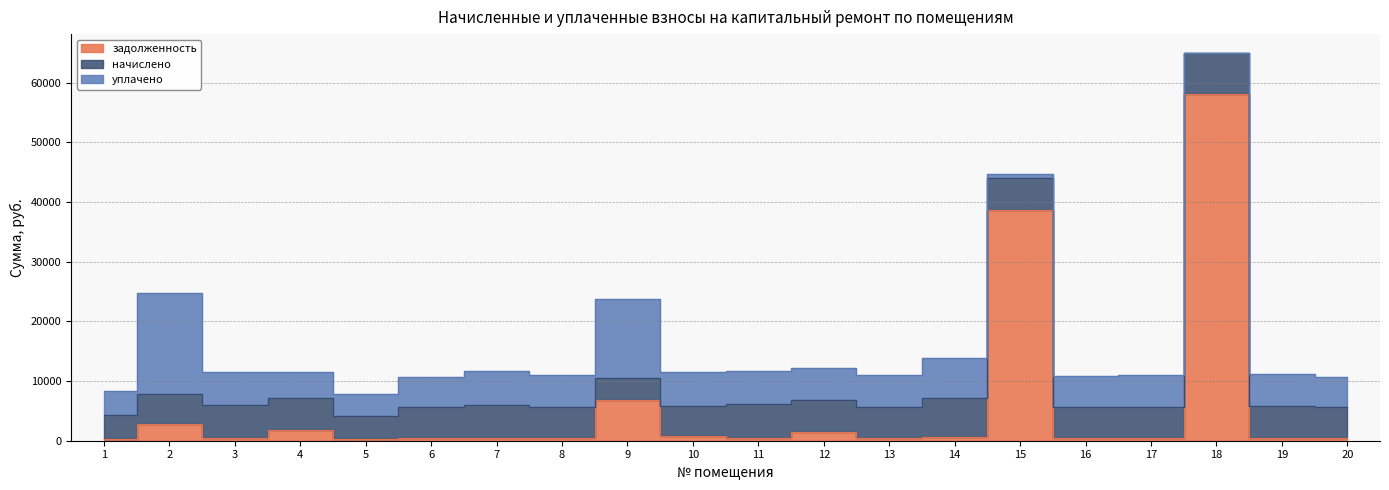

Reading left to right, list all the values displayed in this chart.

задолженность: 332.4	2854.9	462.8	1840.5	316.0	430.9	466.8	441.2	6795.3	824.9	470.9	1422.9	440.1	578.9	38648.7	472.2	438.1	58133.1	449.4	428.6
начислено: 3989.0	4894.1	5554.0	5380.3	3792.1	5171.0	5602.0	5294.2	3798.8	4949.4	5651.2	5392.7	5281.8	6660.8	5337.2	5221.5	5257.2	6777.7	5392.7	5142.7
уплачено: 3976.4	17049.6	5536.4	4300.0	3780.1	5154.7	5584.2	5277.4	13226.6	5758.6	5633.3	5375.6	5265.1	6547.9	800.0	5157.4	5240.6	0.0	5375.6	5126.4